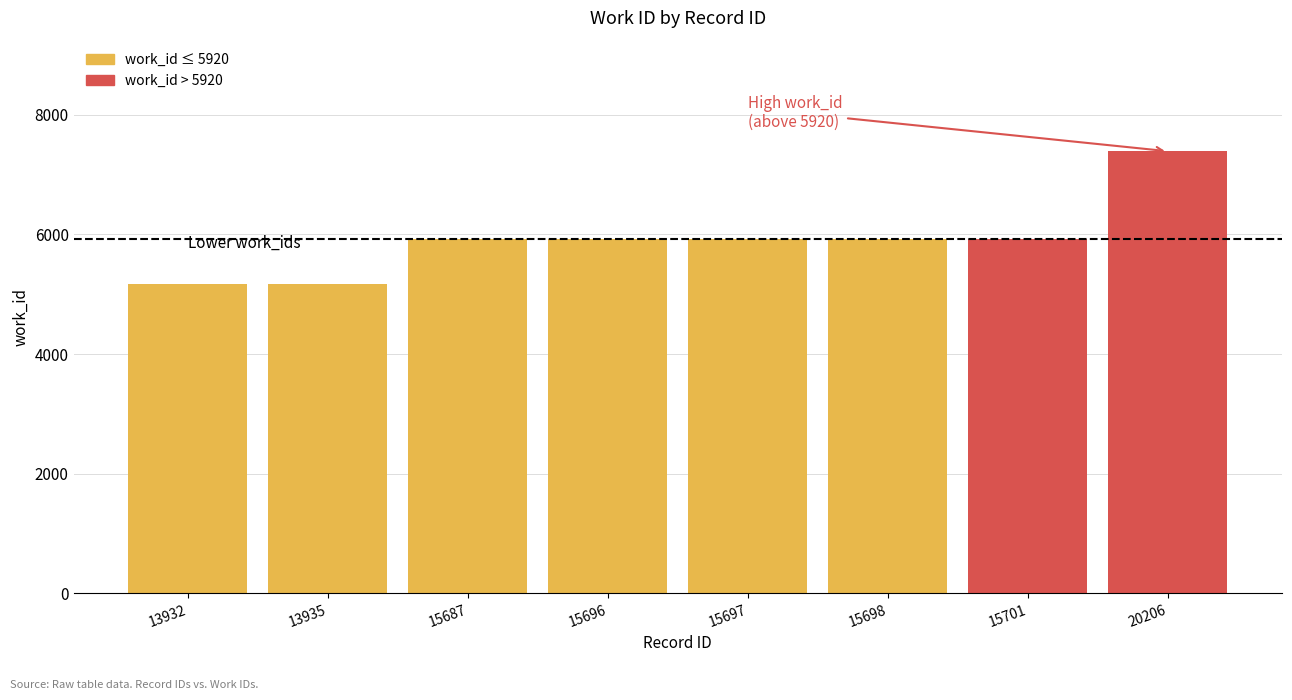

Read the value at 15701, to the nearest 100.

5900